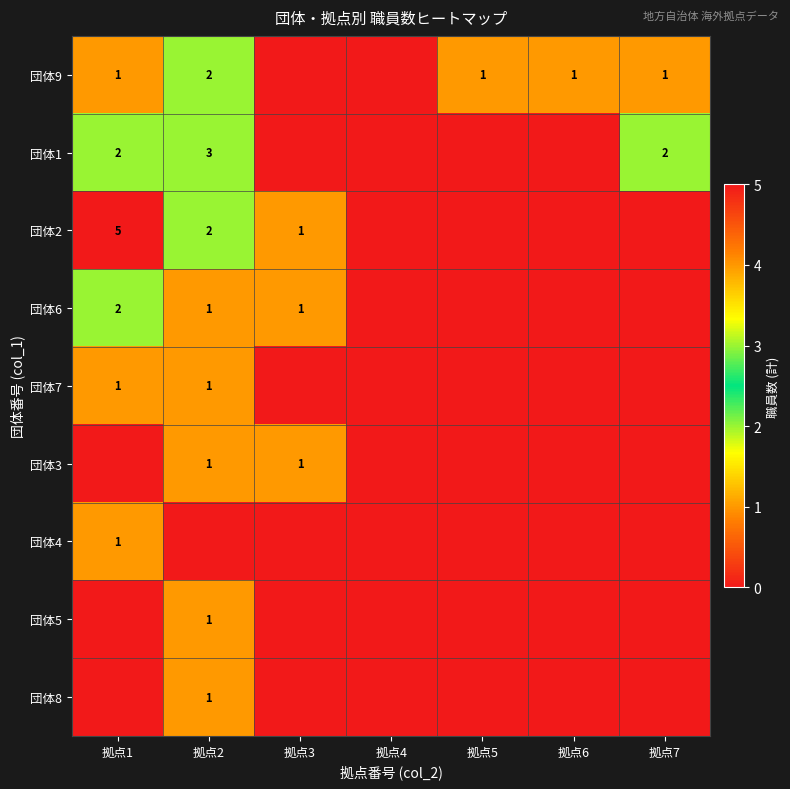

Is it true that 団体6 equals 2 at 拠点1?

True